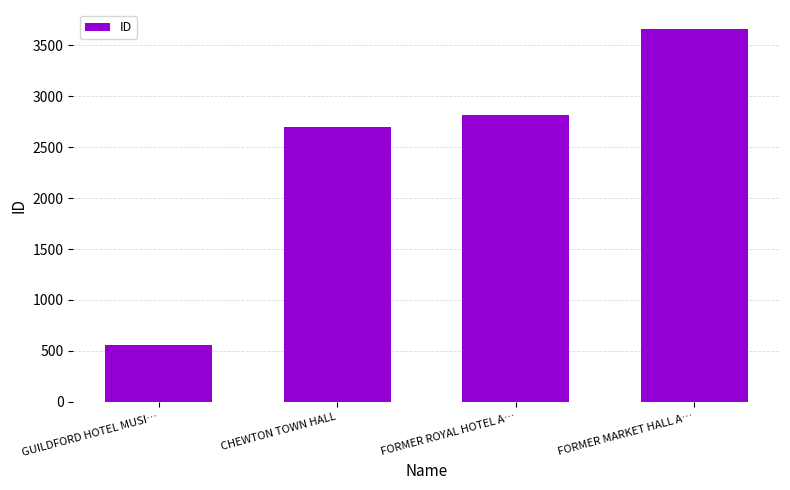

Which category has the highest value across all series?

FORMER MARKET HALL A…